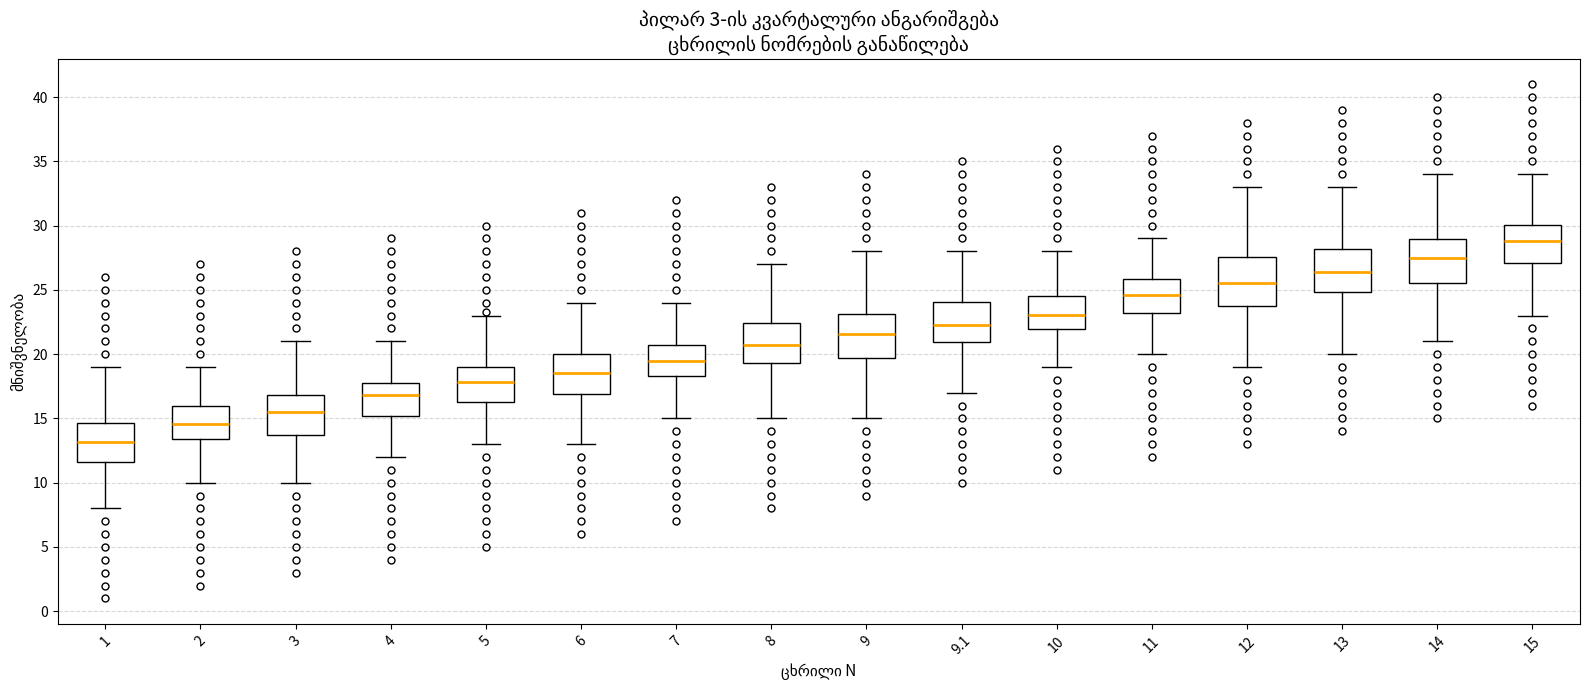

Reading left to right, transcribe this box plot: for each box, give where its median line is, the range the box spans, and where its two whiskers end, as read against the y-axis. The values are not printed on the chart, so give them approximately, as read against the axis.

1: median 13.0, box 11.5 to 14.5, whiskers 8.0 to 19.0
2: median 14.5, box 13.5 to 16.0, whiskers 10.0 to 19.0
3: median 15.5, box 13.5 to 17.0, whiskers 10.0 to 21.0
4: median 17.0, box 15.0 to 18.0, whiskers 12.0 to 21.0
5: median 18.0, box 16.5 to 19.0, whiskers 13.0 to 23.0
6: median 18.5, box 17.0 to 20.0, whiskers 13.0 to 24.0
7: median 19.5, box 18.5 to 20.5, whiskers 15.0 to 24.0
8: median 20.5, box 19.5 to 22.5, whiskers 15.0 to 27.0
9: median 21.5, box 19.5 to 23.0, whiskers 15.0 to 28.0
9.1: median 22.5, box 21.0 to 24.0, whiskers 17.0 to 28.0
10: median 23.0, box 22.0 to 24.5, whiskers 19.0 to 28.0
11: median 24.5, box 23.0 to 26.0, whiskers 20.0 to 29.0
12: median 25.5, box 24.0 to 27.5, whiskers 19.0 to 33.0
13: median 26.5, box 25.0 to 28.0, whiskers 20.0 to 33.0
14: median 27.5, box 25.5 to 29.0, whiskers 21.0 to 34.0
15: median 29.0, box 27.0 to 30.0, whiskers 23.0 to 34.0